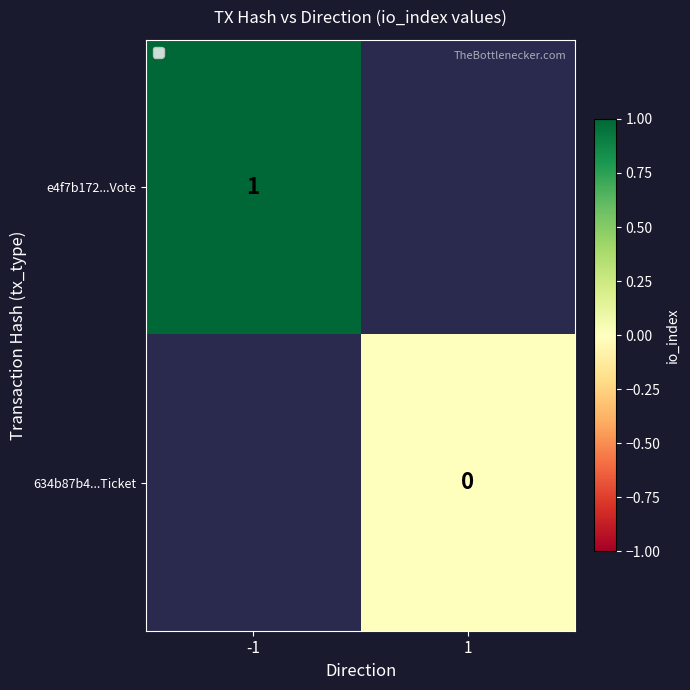

The value of e4f7b172...Vote at -1 is 0.5. True or false?

False